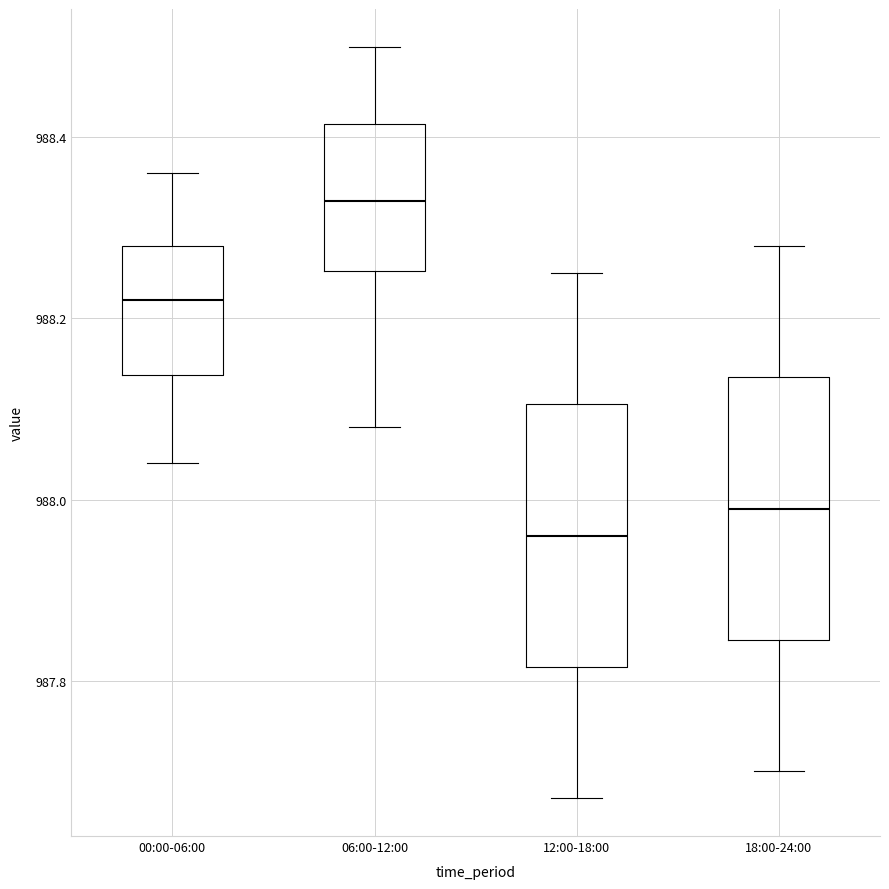

Where is the upper edge of the box for 18:00-24:00 on the y-axis? The values are not printed on the chart, so give them approximately, as read against the axis.

988.14